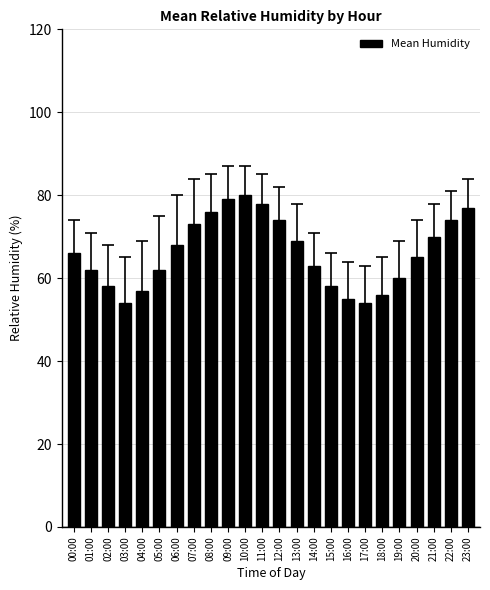

What is the change in value from 02:00 to 19:00?

+2